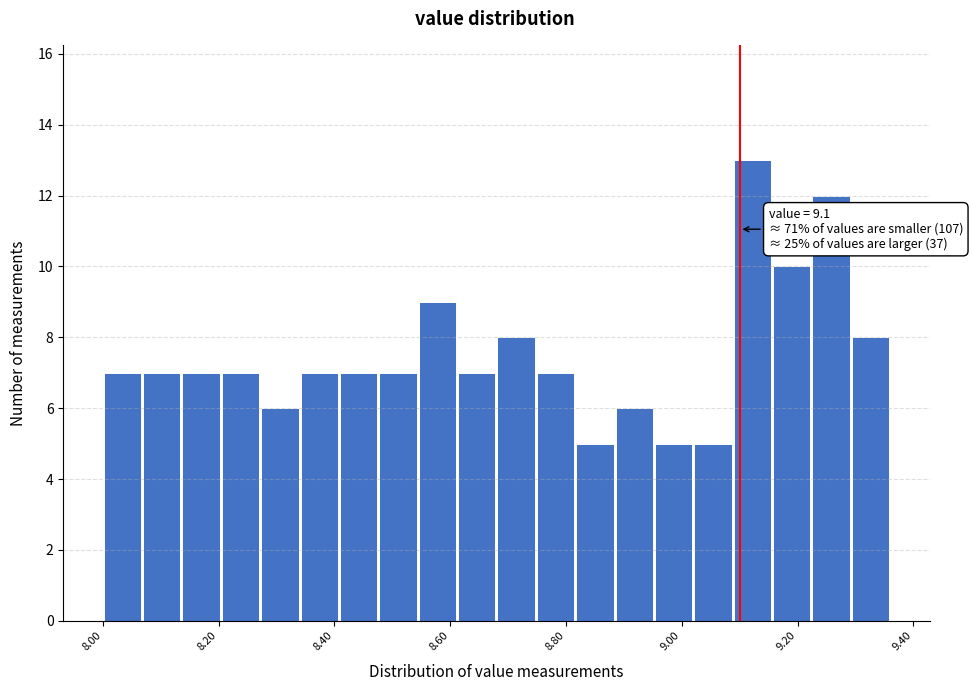

Read against the x-axis, roughly where is the centre of the tallest bar?

9.12